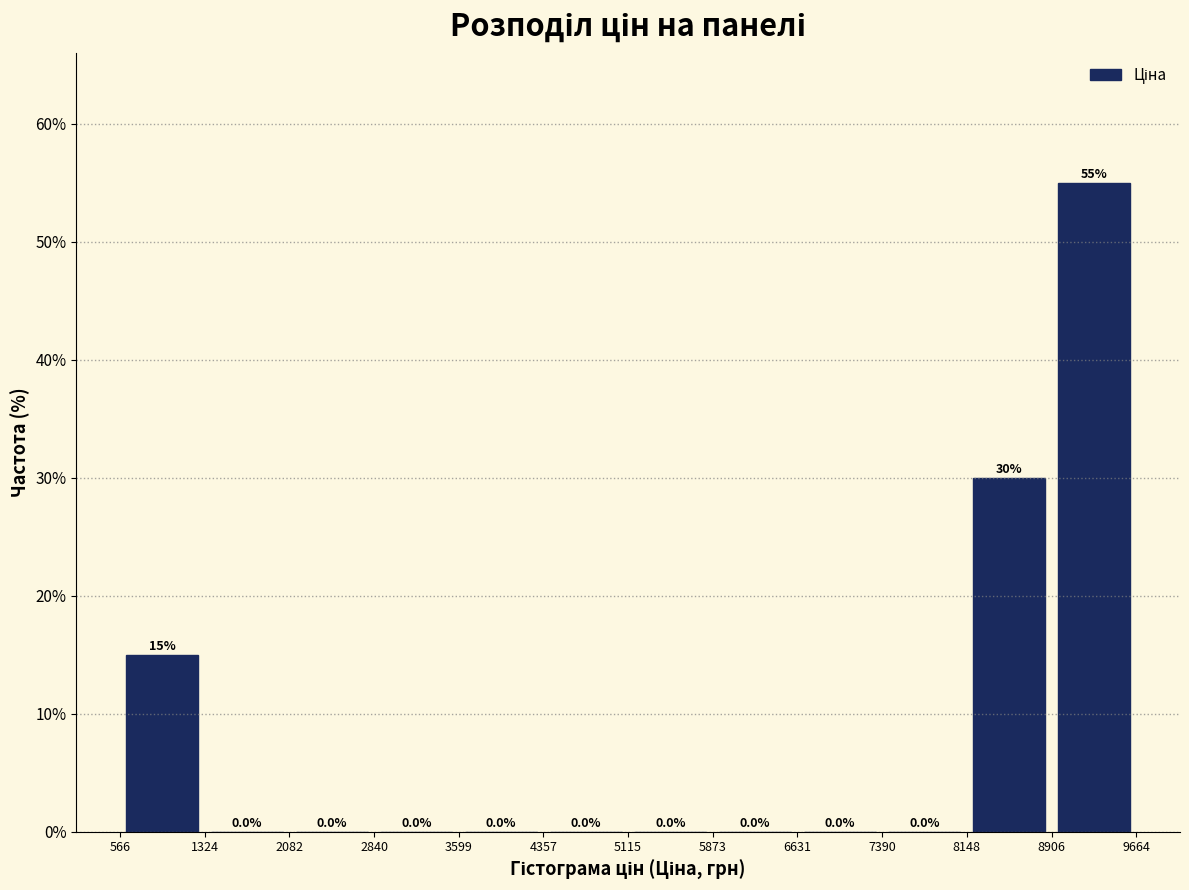

Reading left to right, transcribe this chart: for each bar, give the range it covers on the x-axis and its height.

566 to 1324: 15.0
1324 to 2082: 0.0
2082 to 2840: 0.0
2840 to 3599: 0.0
3599 to 4357: 0.0
4357 to 5115: 0.0
5115 to 5873: 0.0
5873 to 6631: 0.0
6631 to 7390: 0.0
7390 to 8148: 0.0
8148 to 8906: 30.0
8906 to 9664: 55.0